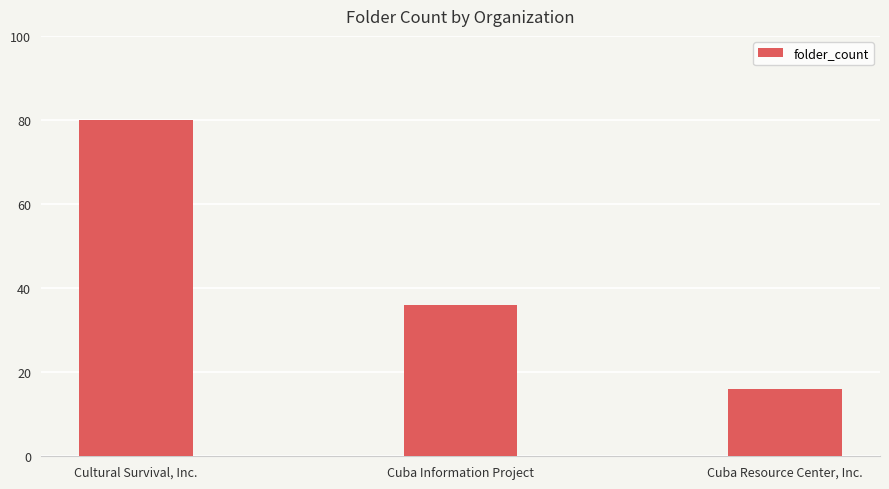

Reading left to right, what are all the values shown in this chart?

80	36	16